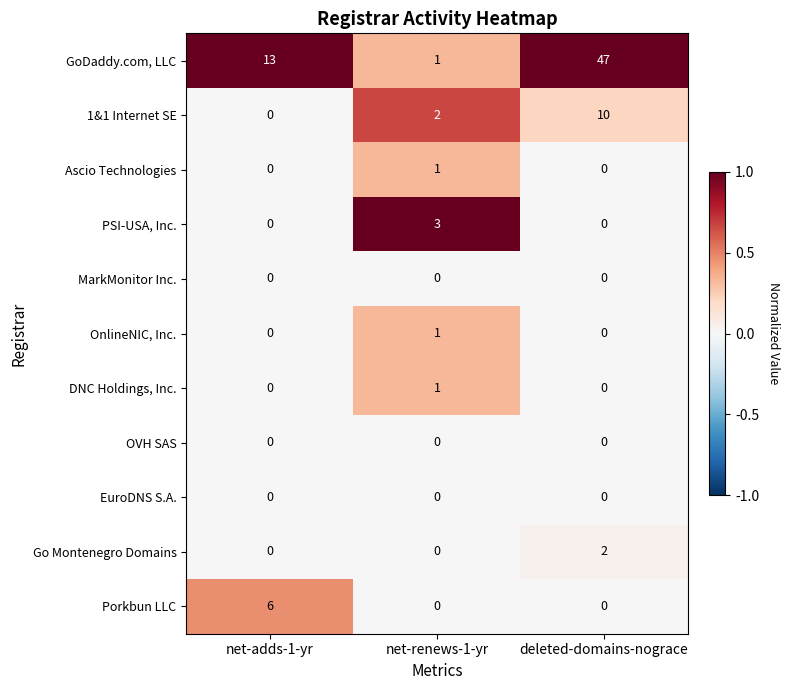

Which series has the largest total across all categories?

GoDaddy.com, LLC